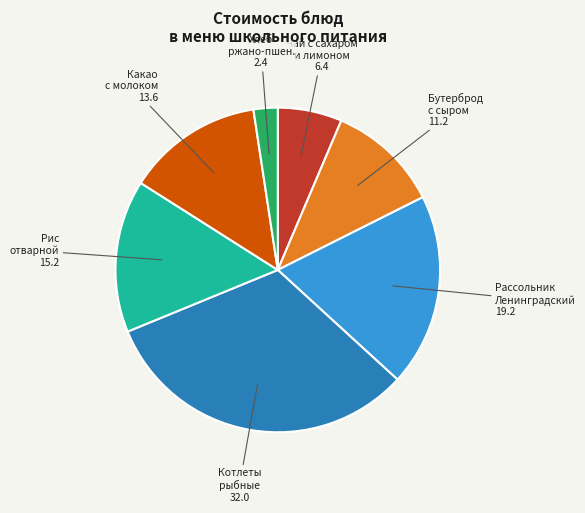

How many slices are in this pie chart?

7